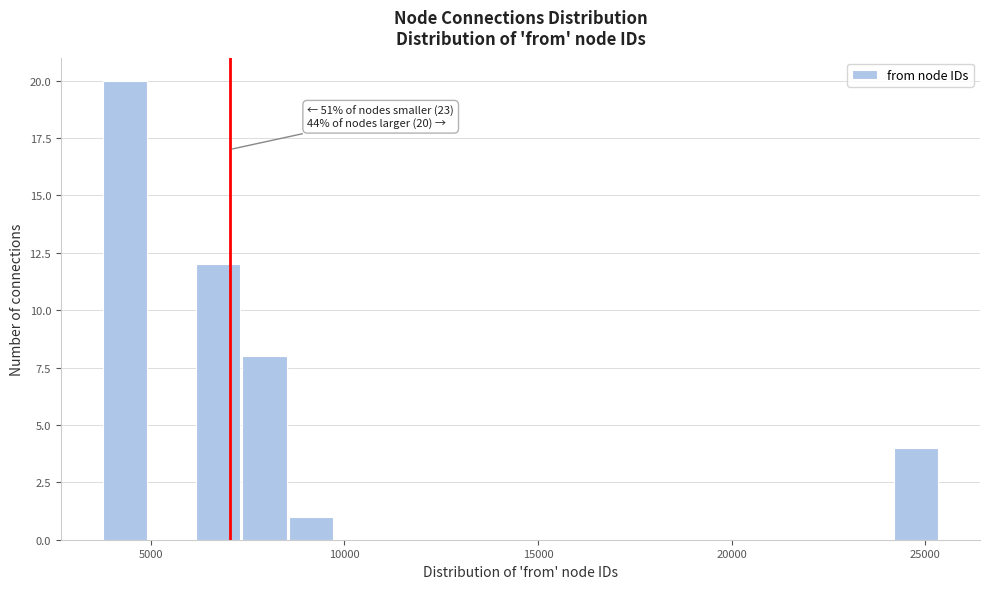

Around what value on the x-axis is the tallest bar? Give the approximate position of its centre, as read against the axis.

4500